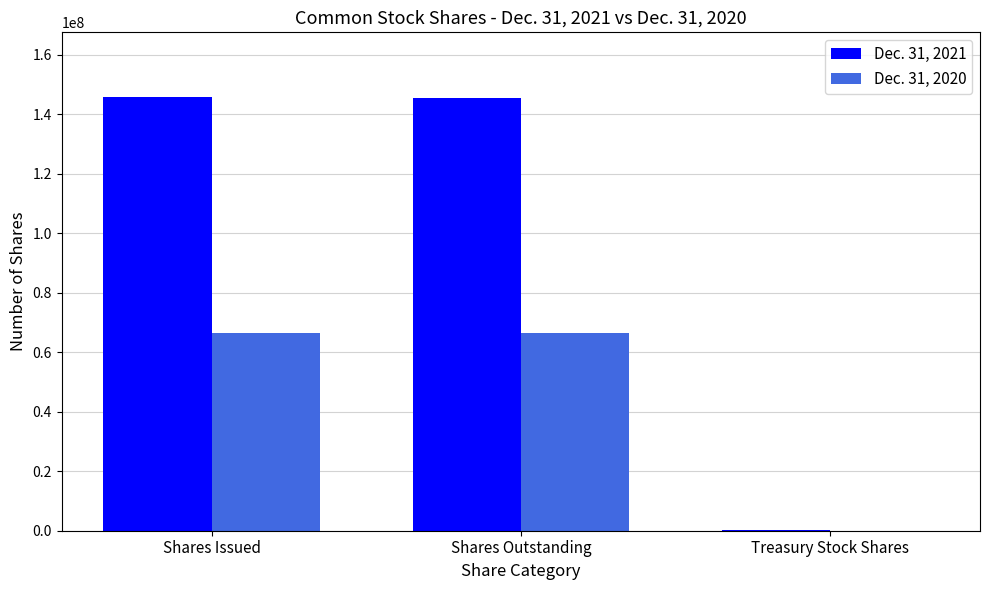

How many positive values does the Dec. 31, 2020 series have?

2